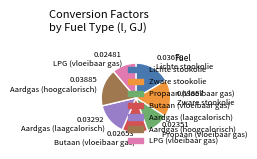

Which slice is the smallest?

0.02351 Propaan (vloeibaar gas)